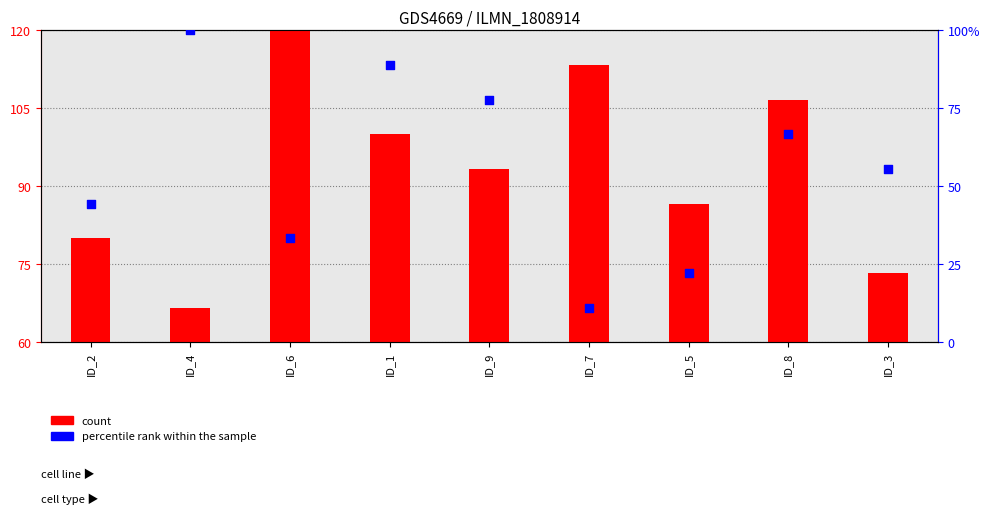

What are all the series names shown in the legend?

count, percentile rank within the sample